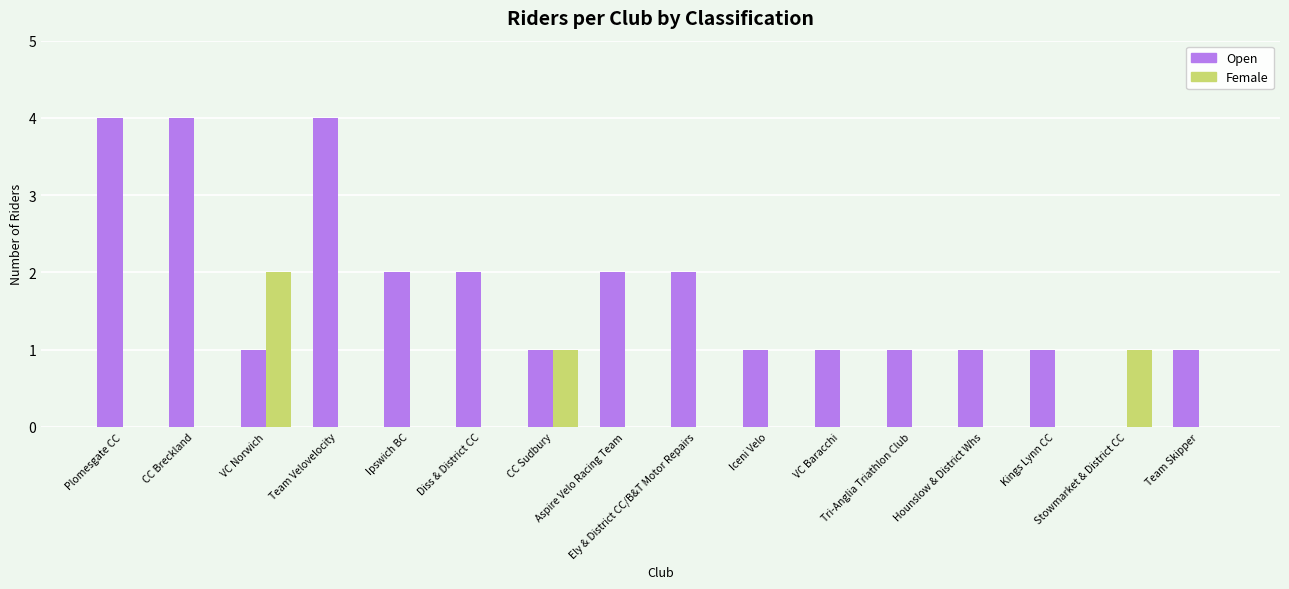

Which series has the largest range (max minus min)?

Open